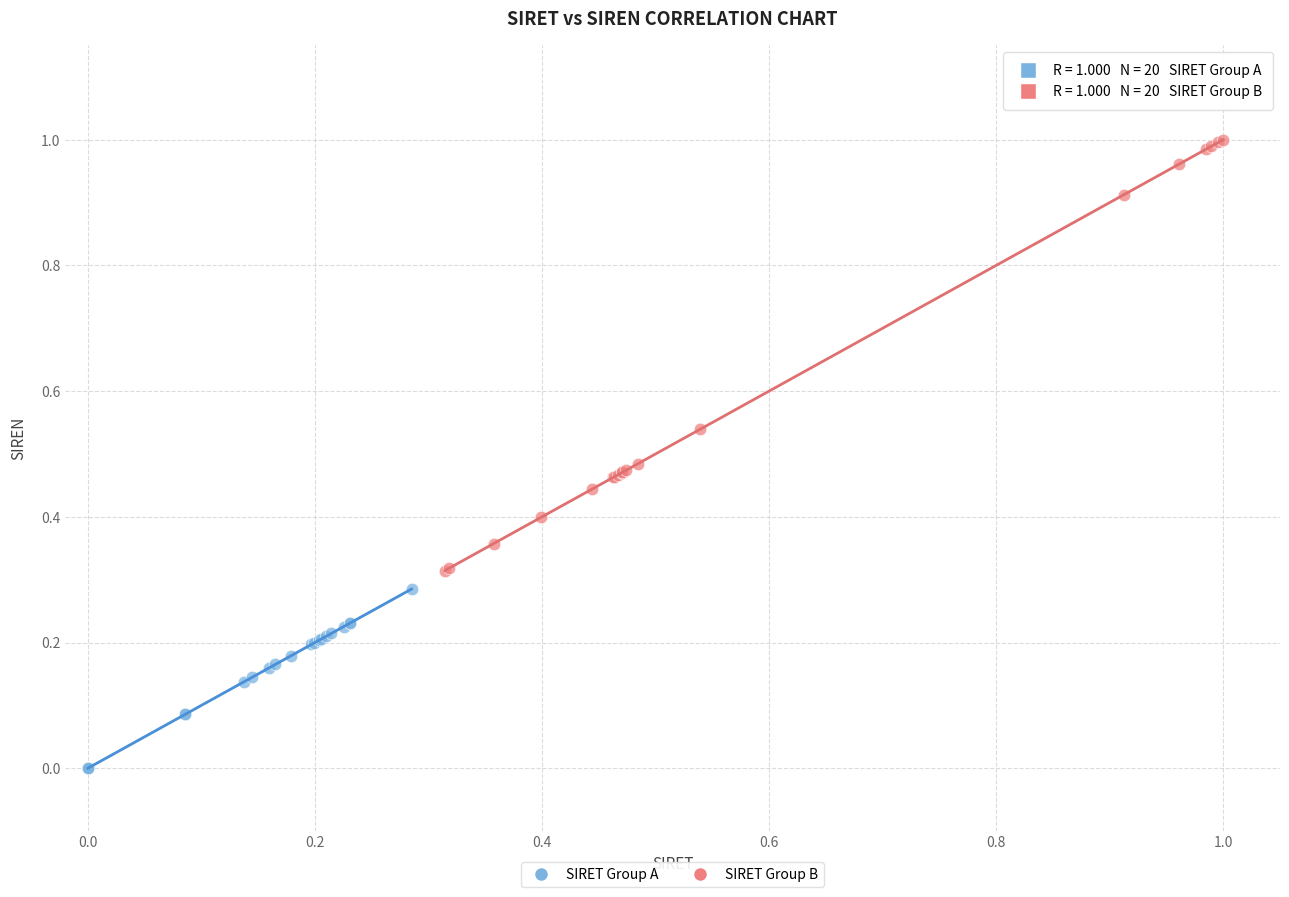

What are all the series names shown in the legend?

SIRET Group A, SIRET Group B